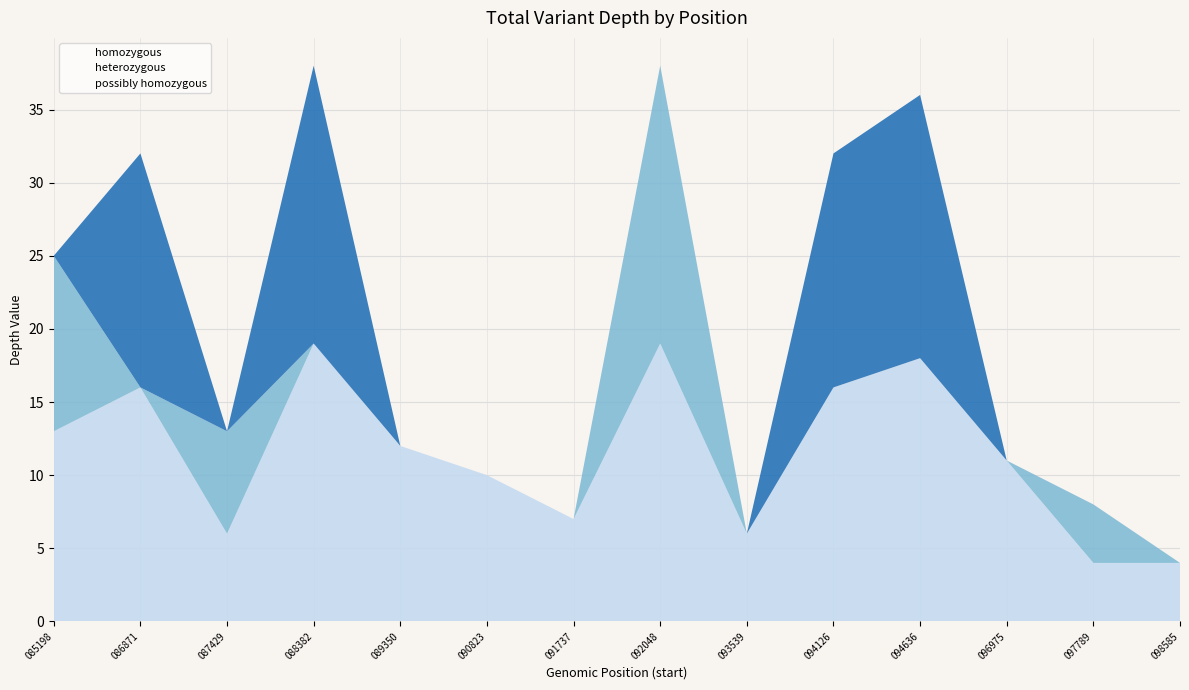

Which series has the widest spread of values?

heterozygous